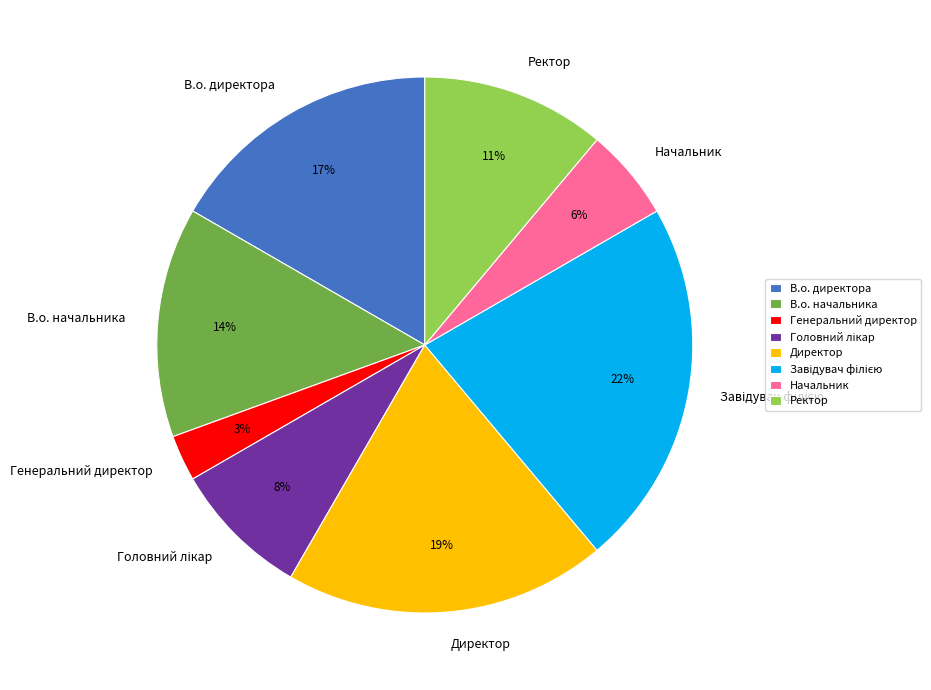

The В.о. директора slice represents 24% of the pie. True or false?

False